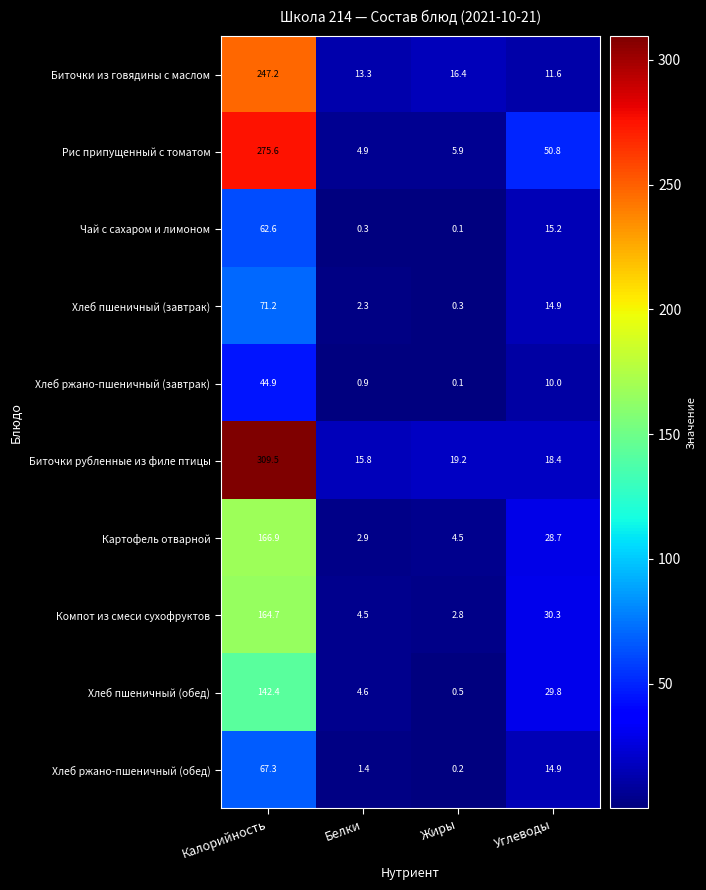

Count the number of data series in this chart.

10